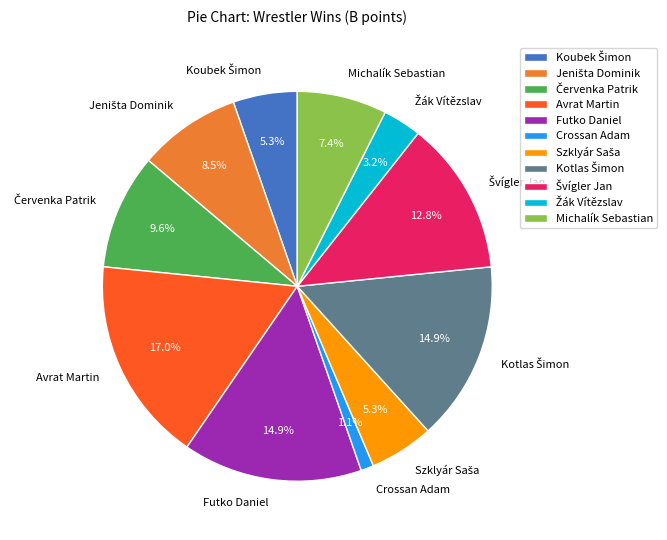

How much of the chart is everything except Crossan Adam?

98.9%